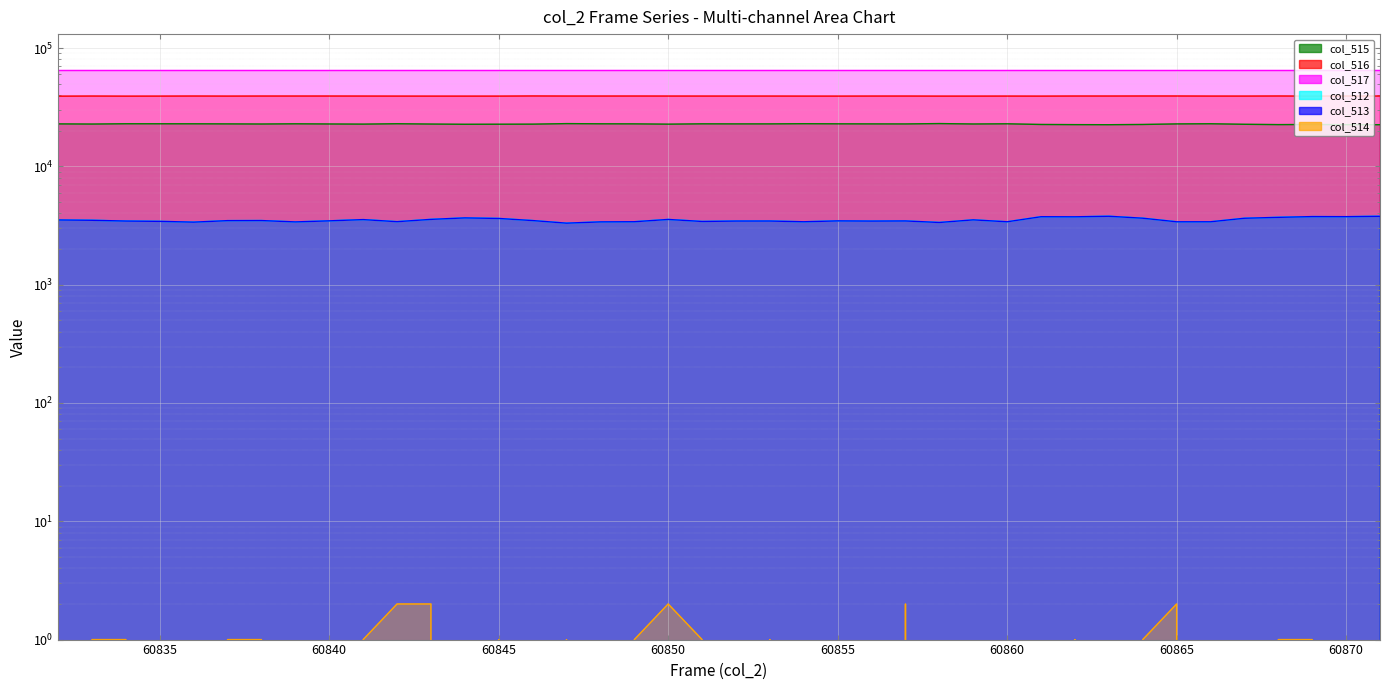

At which category does col_515 reach its first local valley?

60833